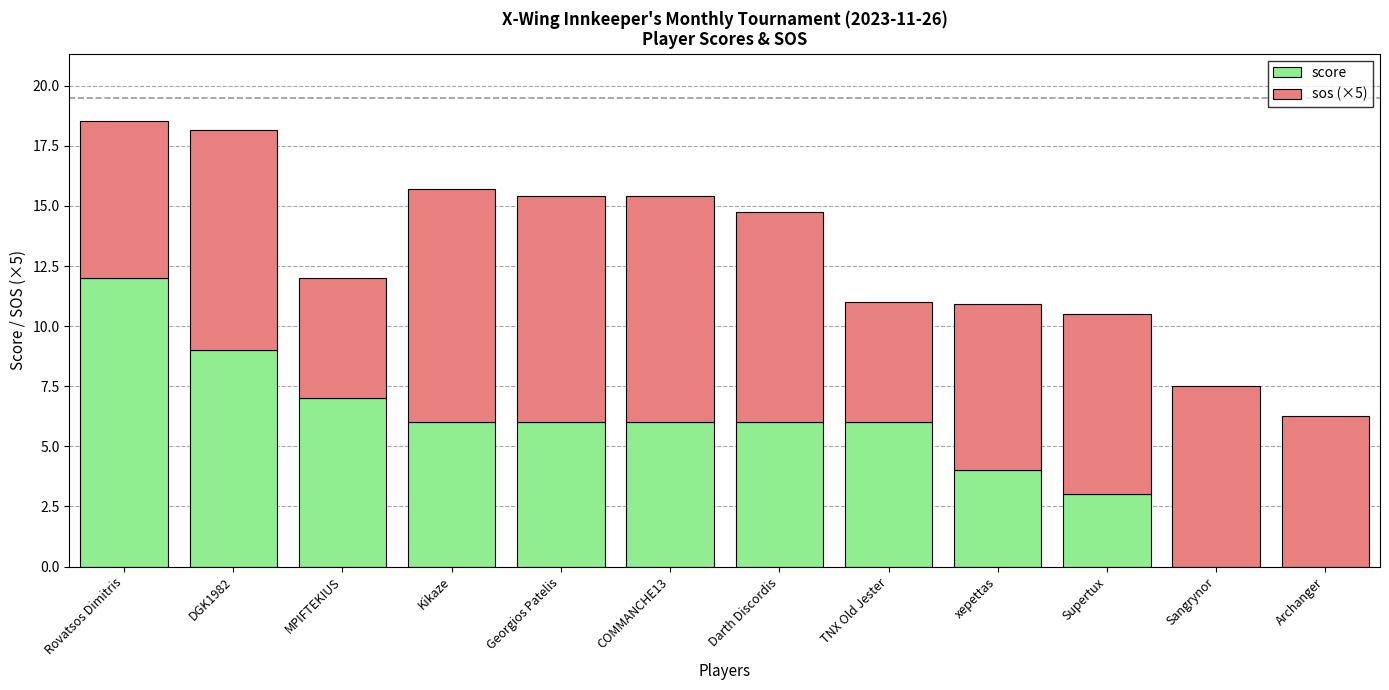

What is the sum of all score values?

65.0